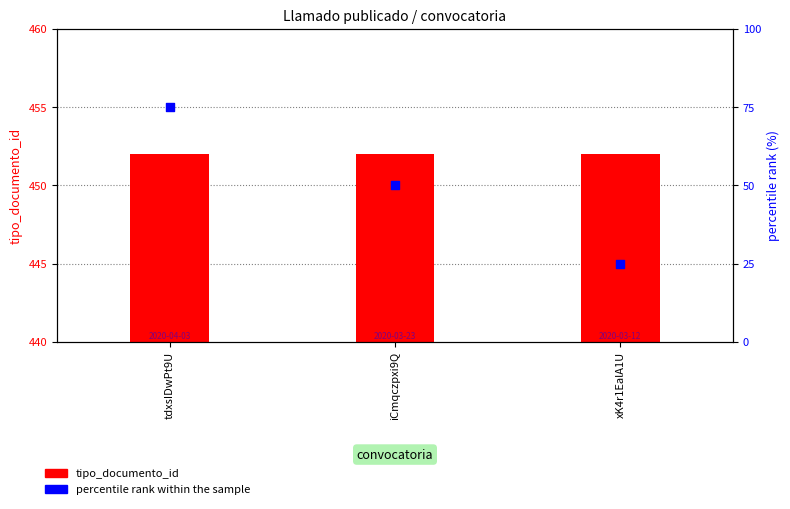

At which category is the sum across all series the highest?

tdxsIDwPt9U